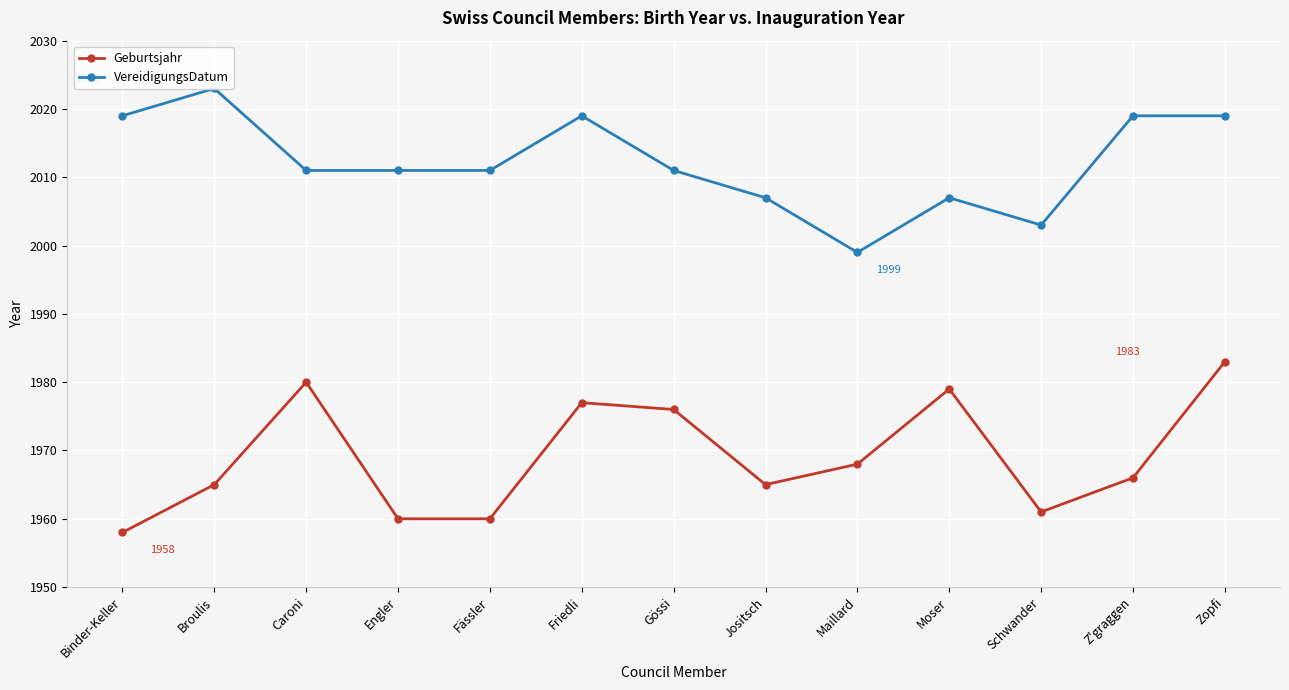

What is the total value across all series at Zopfi?

4002